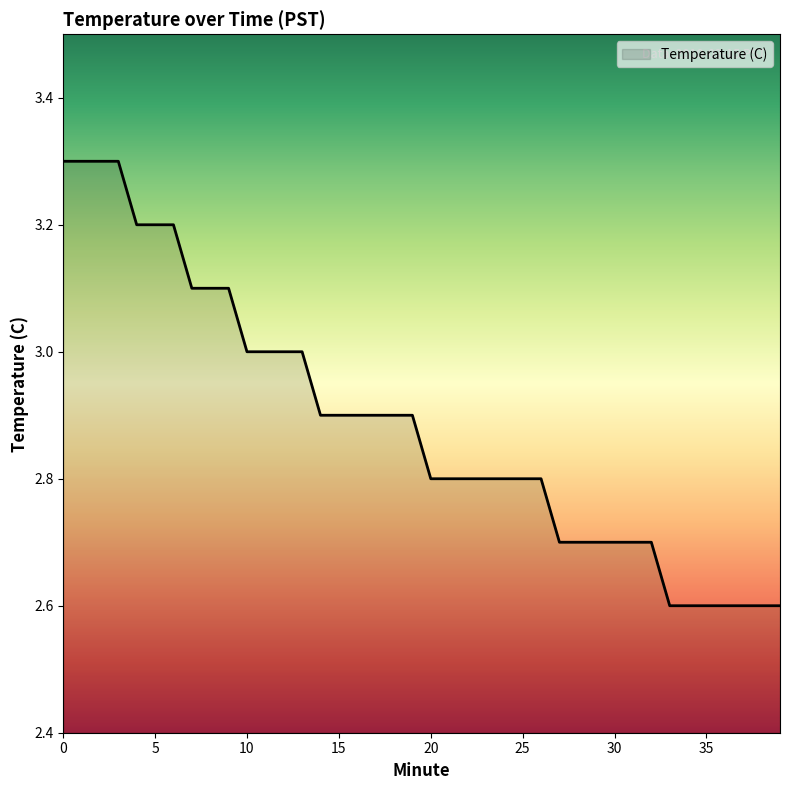

What is the minimum value shown in the chart?

2.6